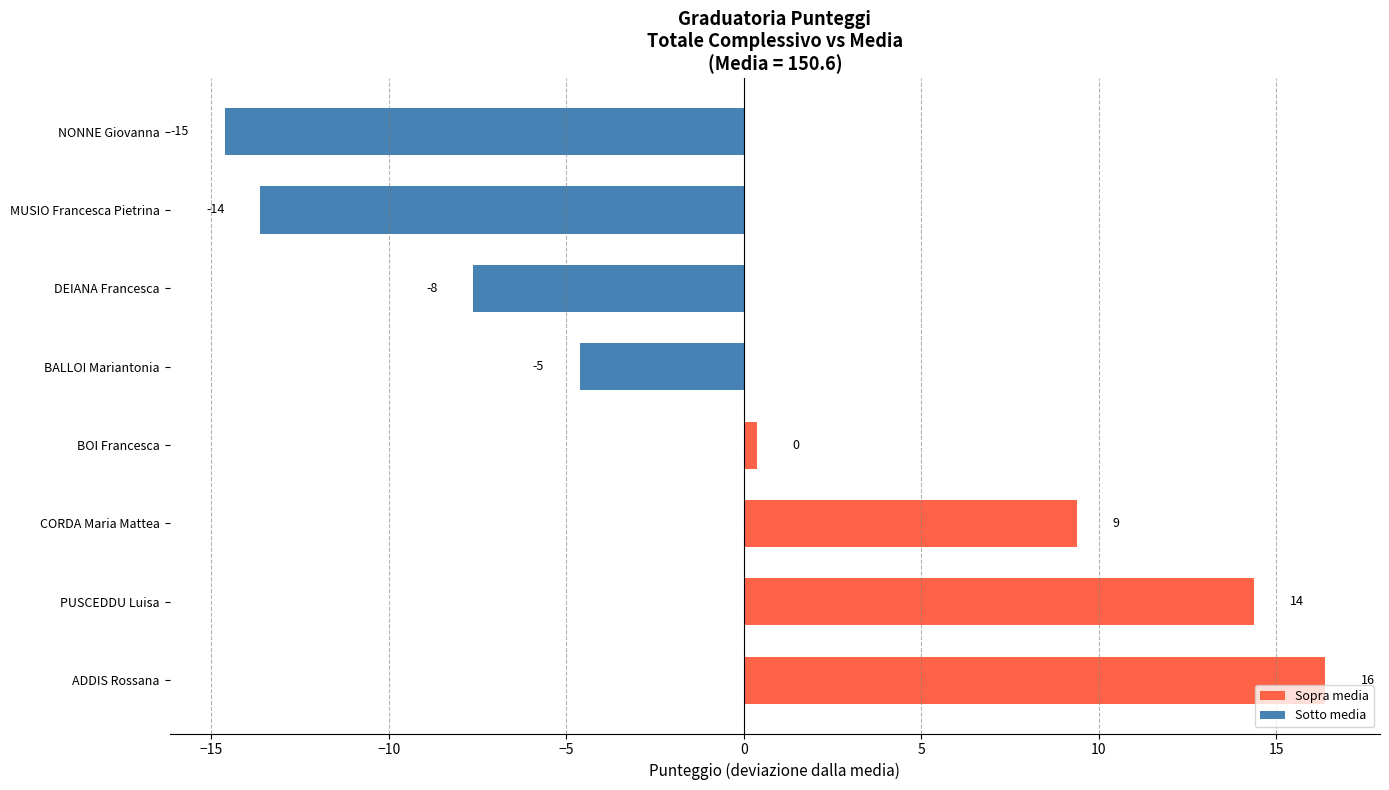

How many bars are there in total?

8